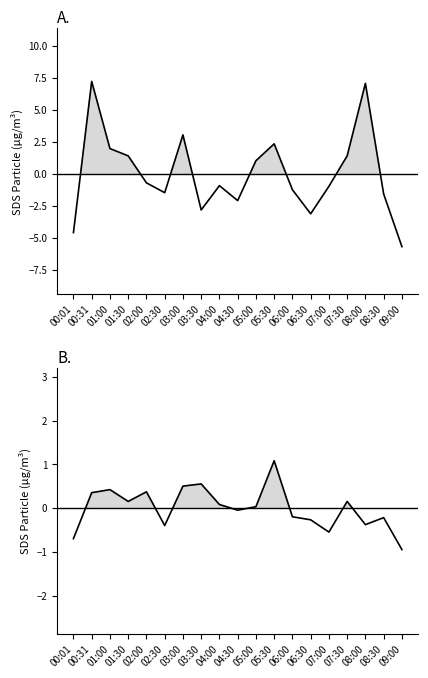

Reading right to left, extract all data points from this chart.

SDS_P1: -5.7	-1.6	7.1	1.4	-1.0	-3.1	-1.3	2.3	1.0	-2.1	-0.9	-2.8	3.0	-1.5	-0.7	1.4	2.0	7.2	-4.6
SDS_P2: -0.9	-0.2	-0.4	0.2	-0.5	-0.3	-0.2	1.1	0.0	-0.0	0.1	0.6	0.5	-0.4	0.4	0.2	0.4	0.4	-0.7